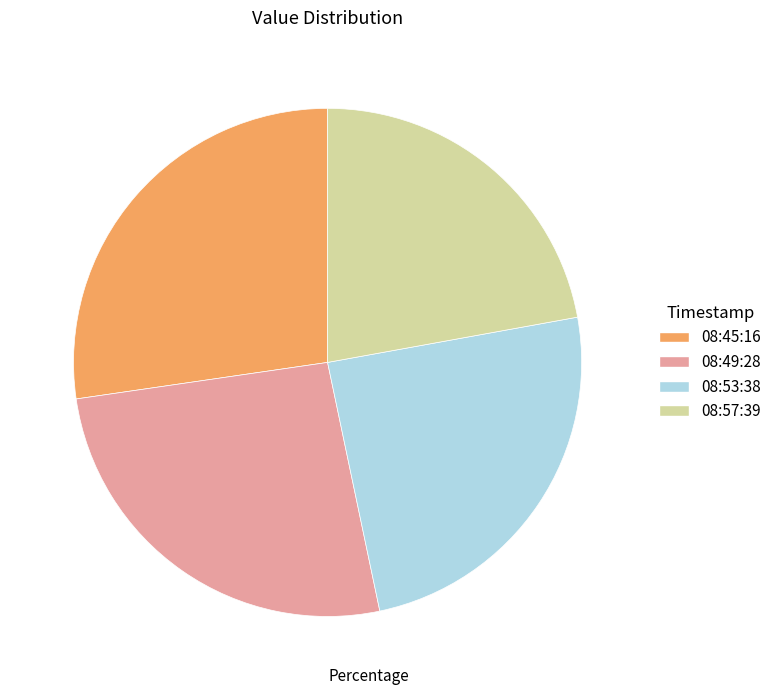

Is there any slice that represents more than half of the pie?

No